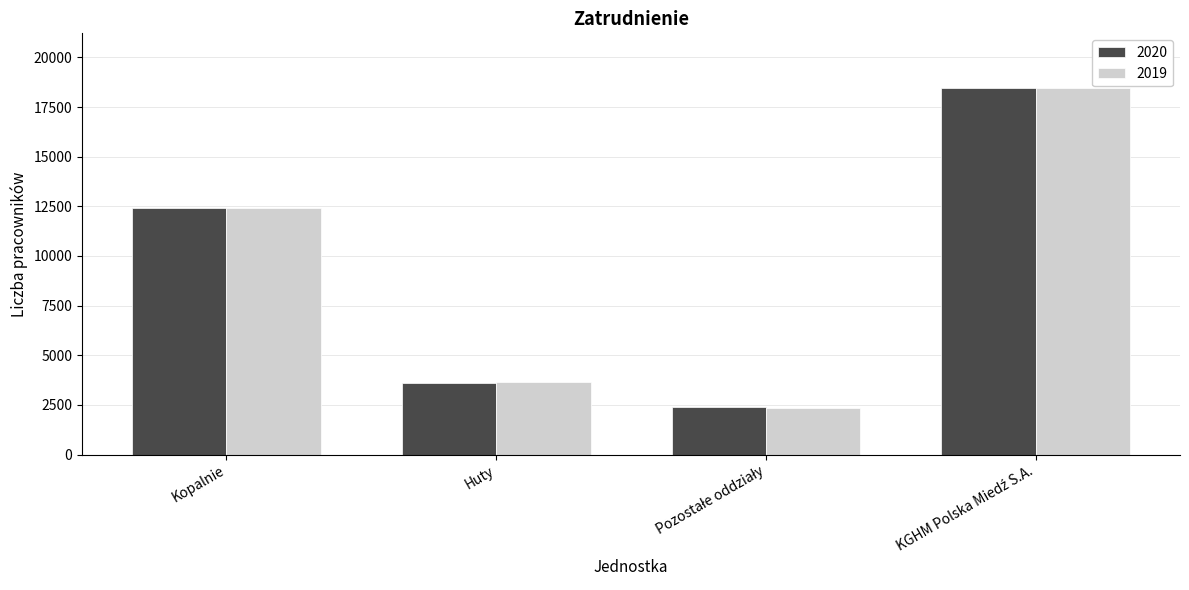

What is the minimum value for 2020?

2406